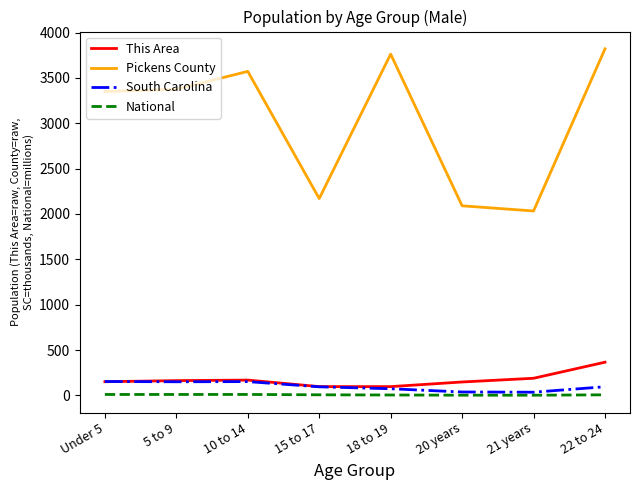

What is the minimum value for This Area?

97.0